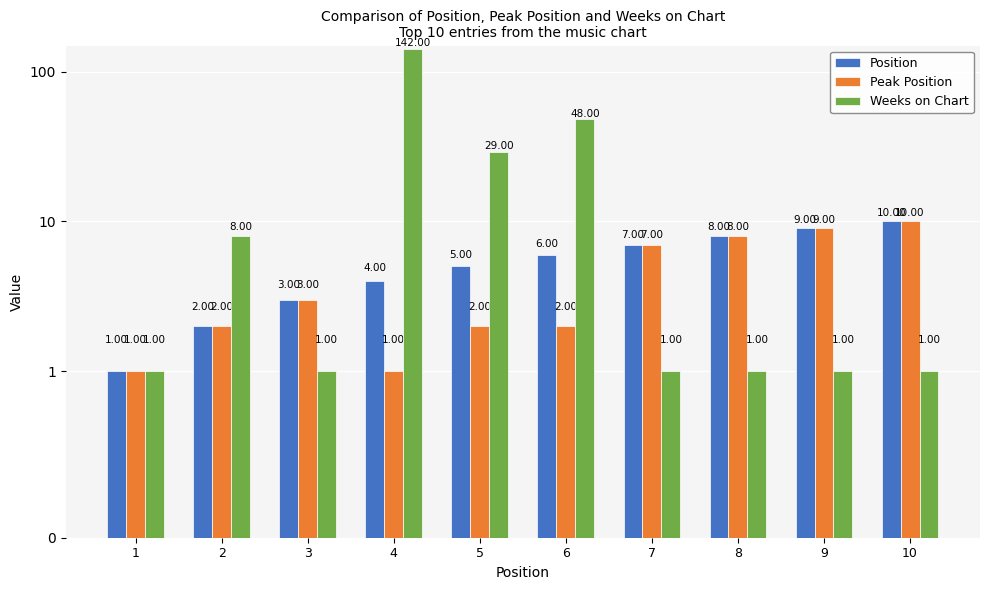

What is the maximum value for Weeks on Chart?

142